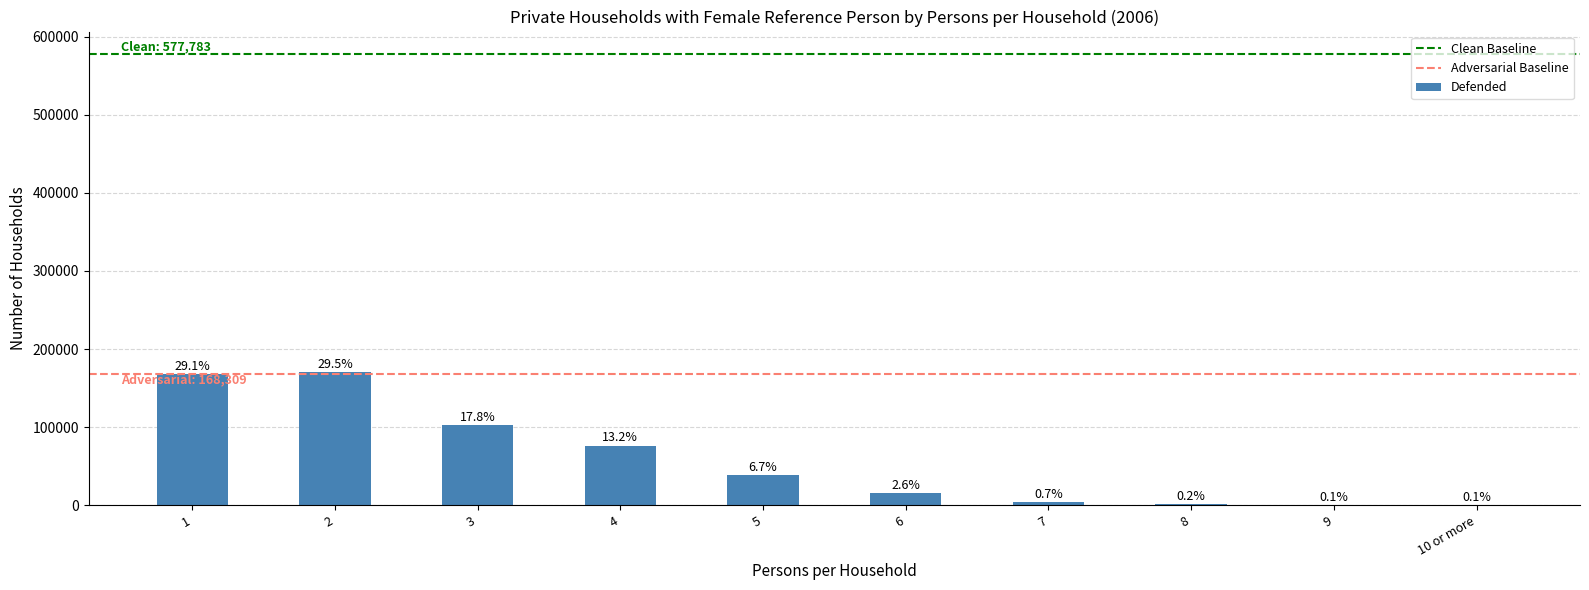

What is the difference between the maximum and minimum values?

169819